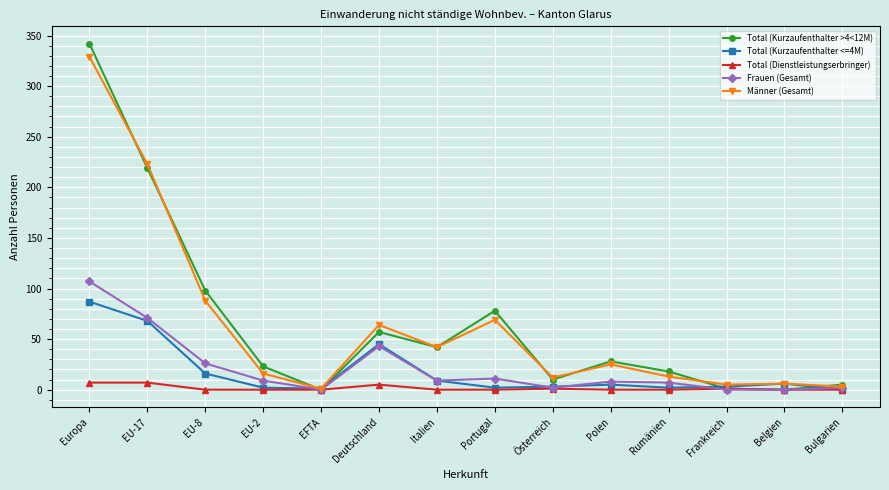

What are all the series names shown in the legend?

Total (Kurzaufenthalter >4<12M), Total (Kurzaufenthalter <=4M), Total (Dienstleistungserbringer), Frauen (Gesamt), Männer (Gesamt)